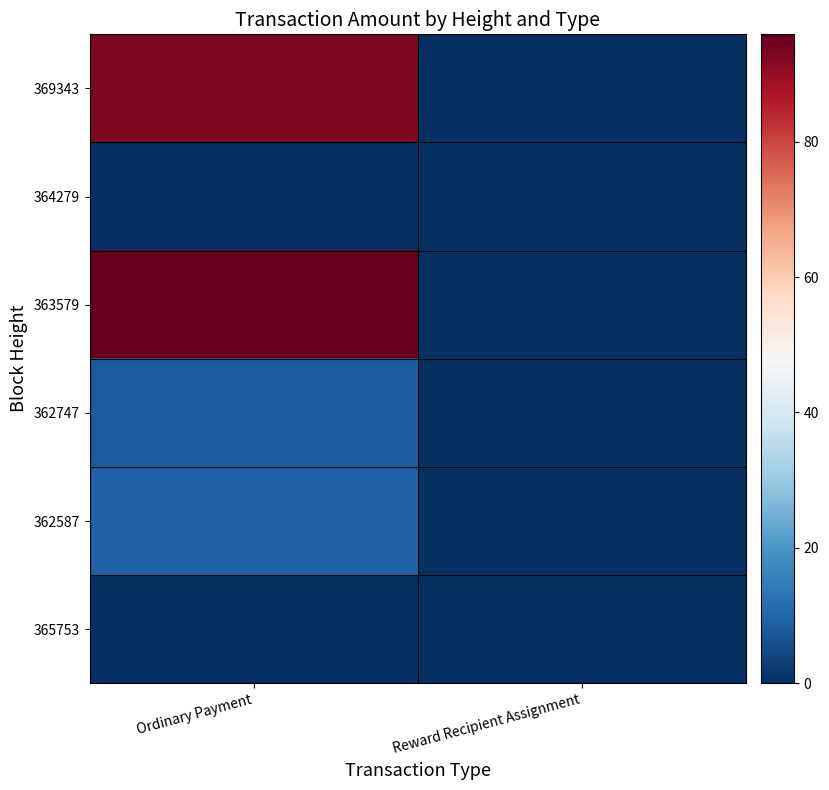

Between Ordinary Payment and Reward Recipient Assignment, which is larger?

Ordinary Payment